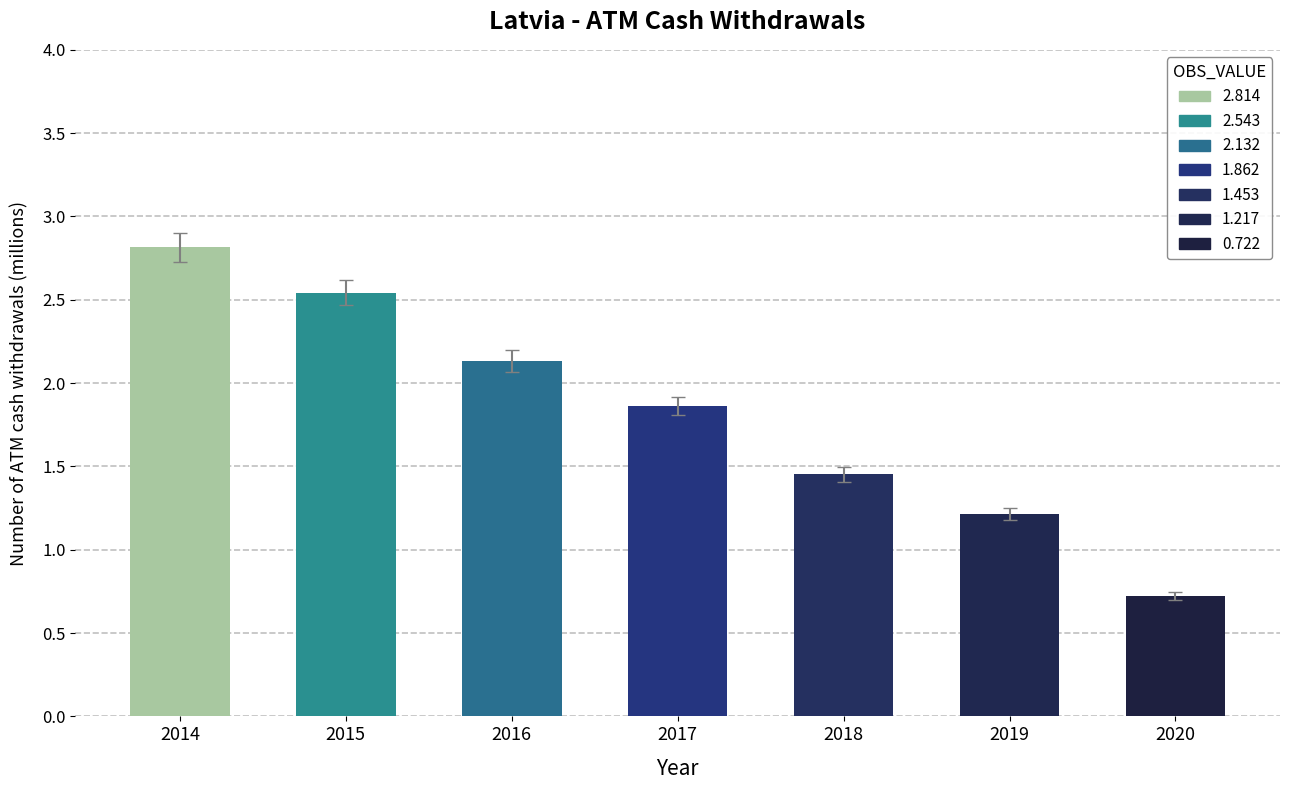

What is the average value?

1.8